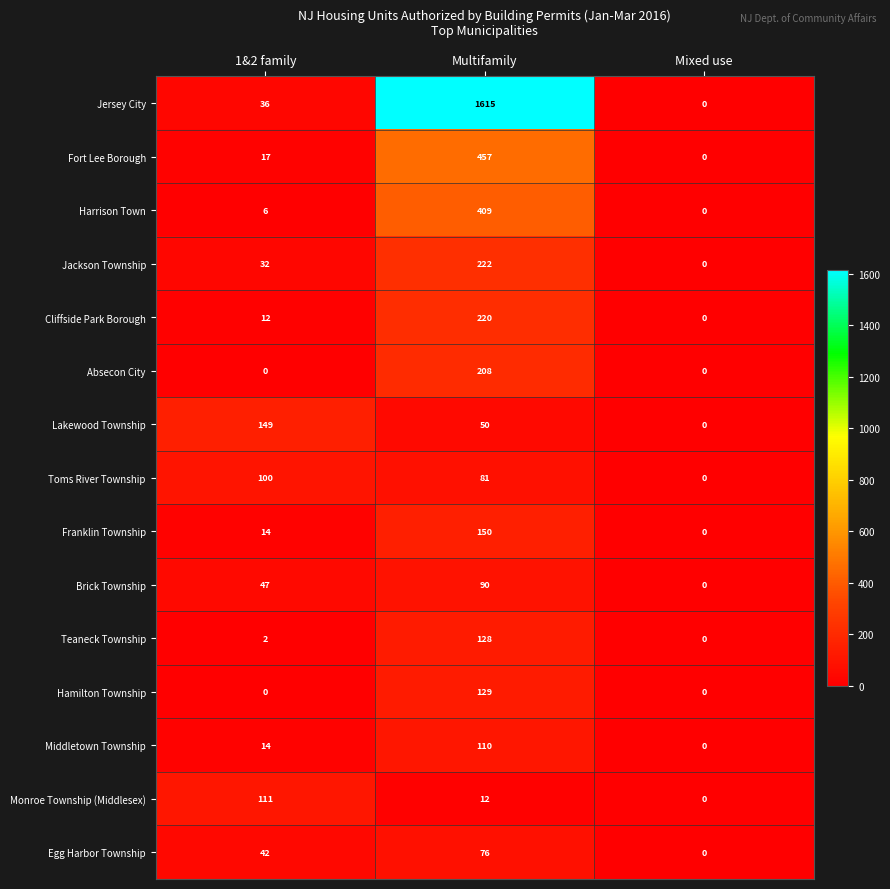

What is the difference between the maximum and minimum values in the Brick Township series?

90